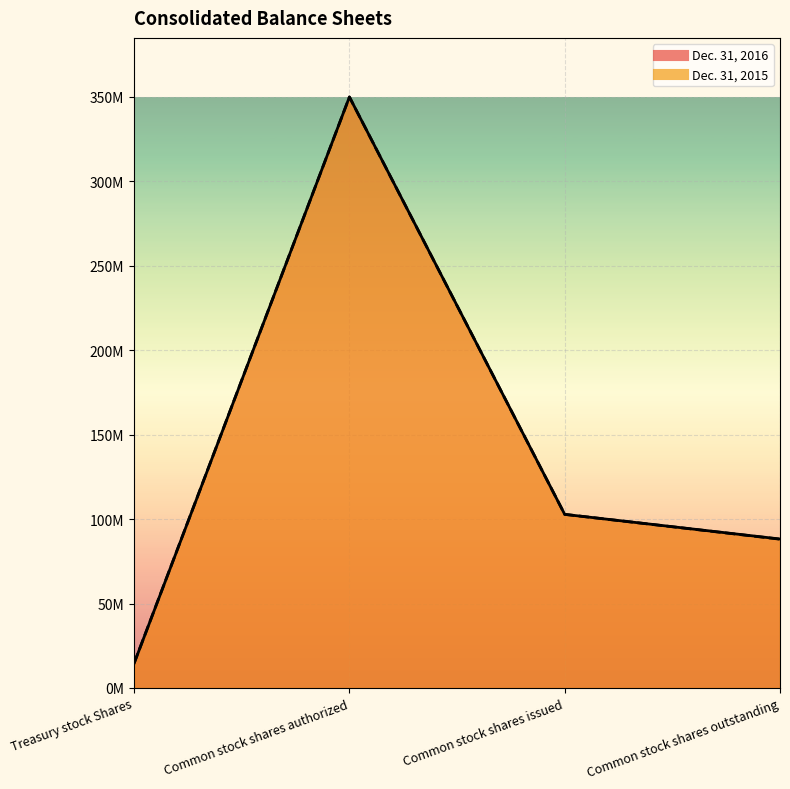

What is the sum of the Dec. 31, 2015 values at Common stock shares issued and Common stock shares outstanding?

190900000